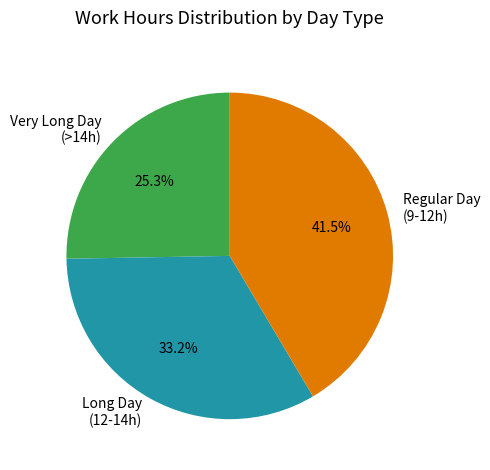

Which has a higher value, Long Day (12-14h) or Regular Day (9-12h)?

Regular Day (9-12h)